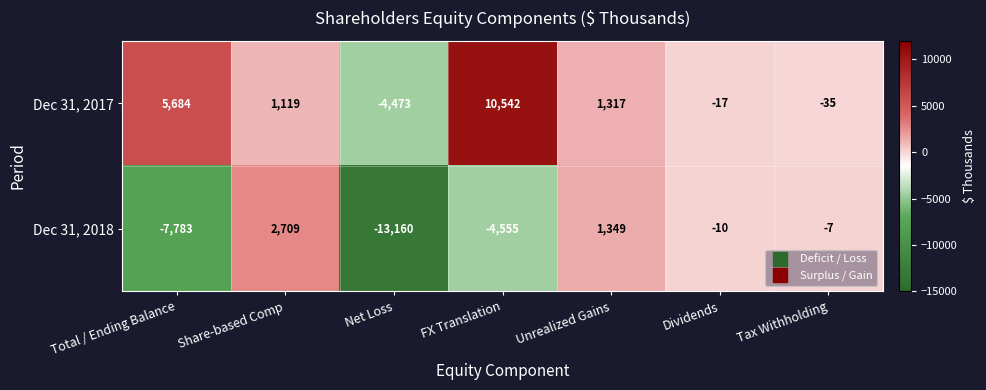

List the series in order of their overall mean, highest first.

Dec 31, 2017, Dec 31, 2018